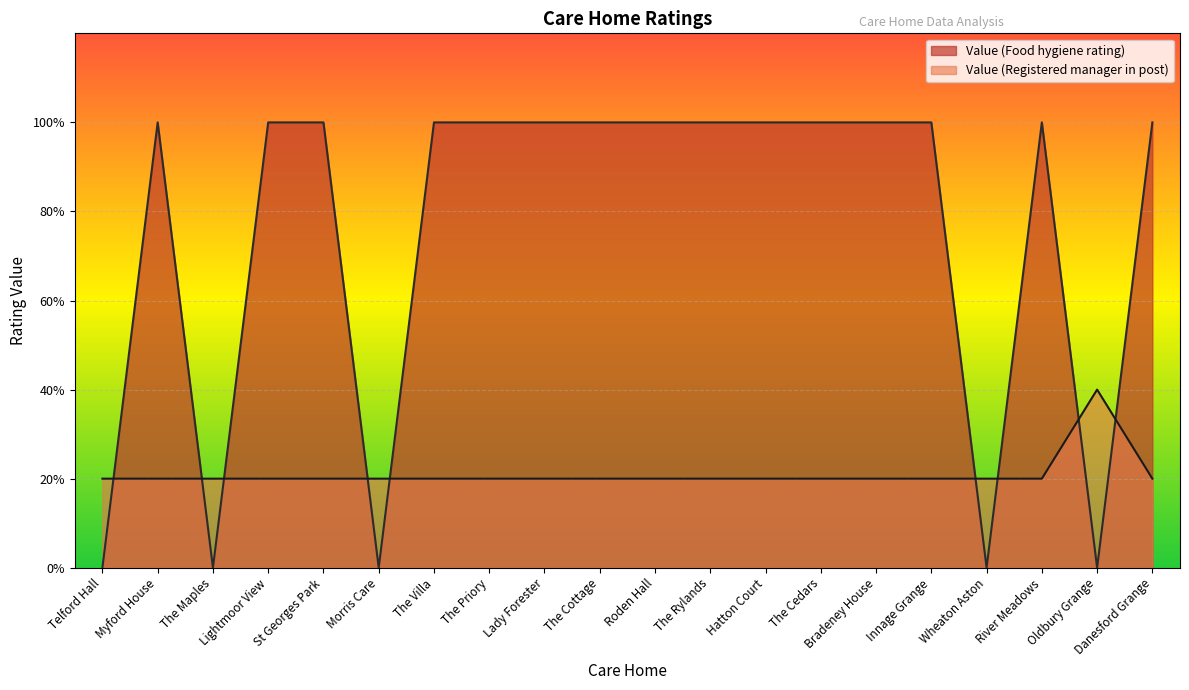

At which label is the value closest to 1?

Telford Hall